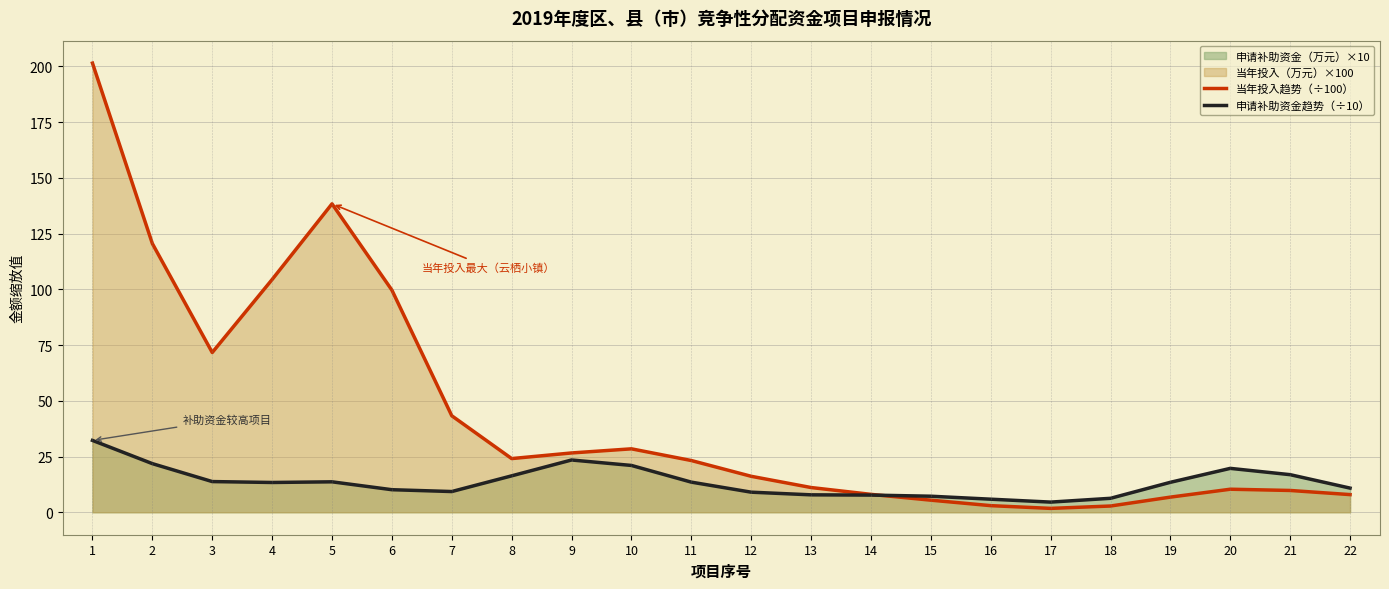

Between 17 and 1, which is larger?

1